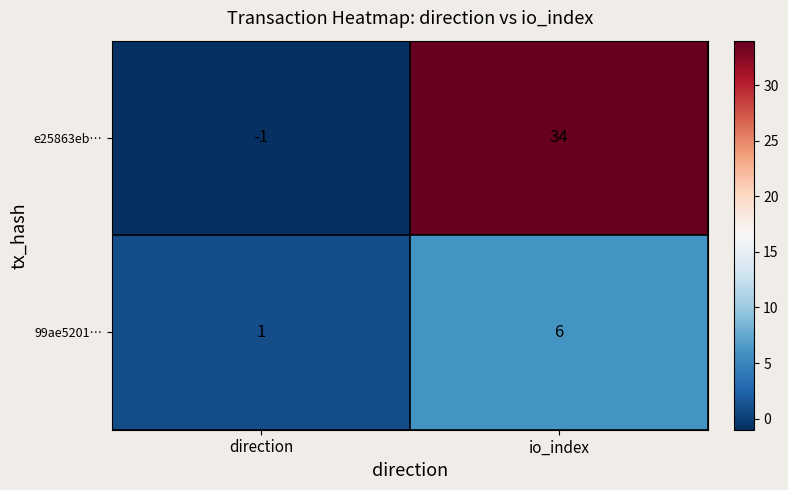

The 99ae5201… series shows 6 at io_index. True or false?

True